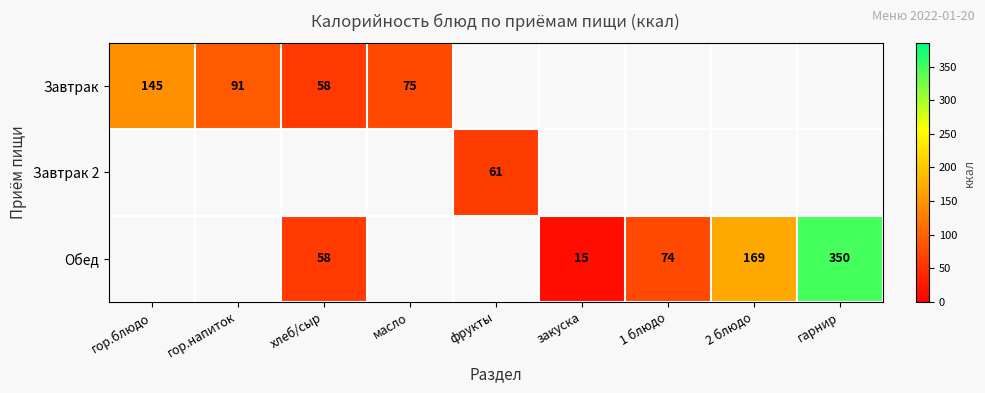

The value of Обед at гарнир is 574.0. True or false?

False